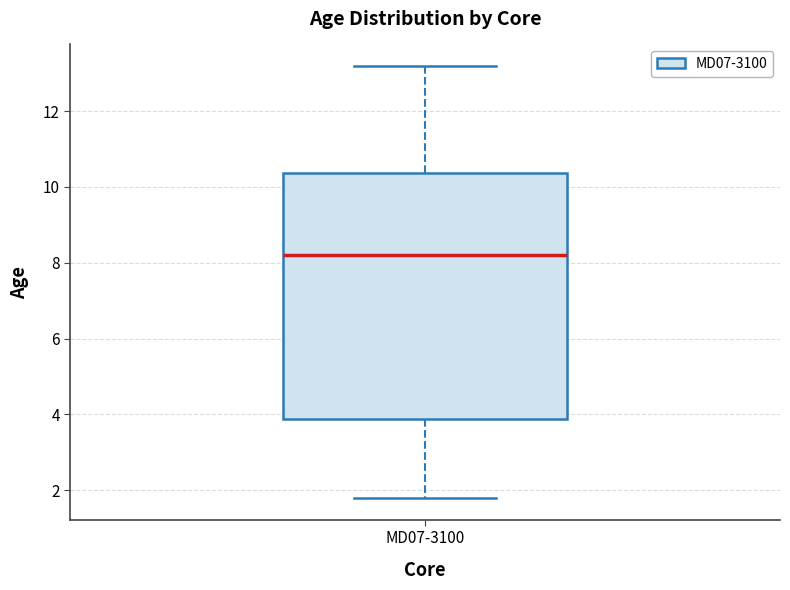

Where does the lower whisker of the box for MD07-3100 end on the y-axis? The values are not printed on the chart, so give them approximately, as read against the axis.

1.8